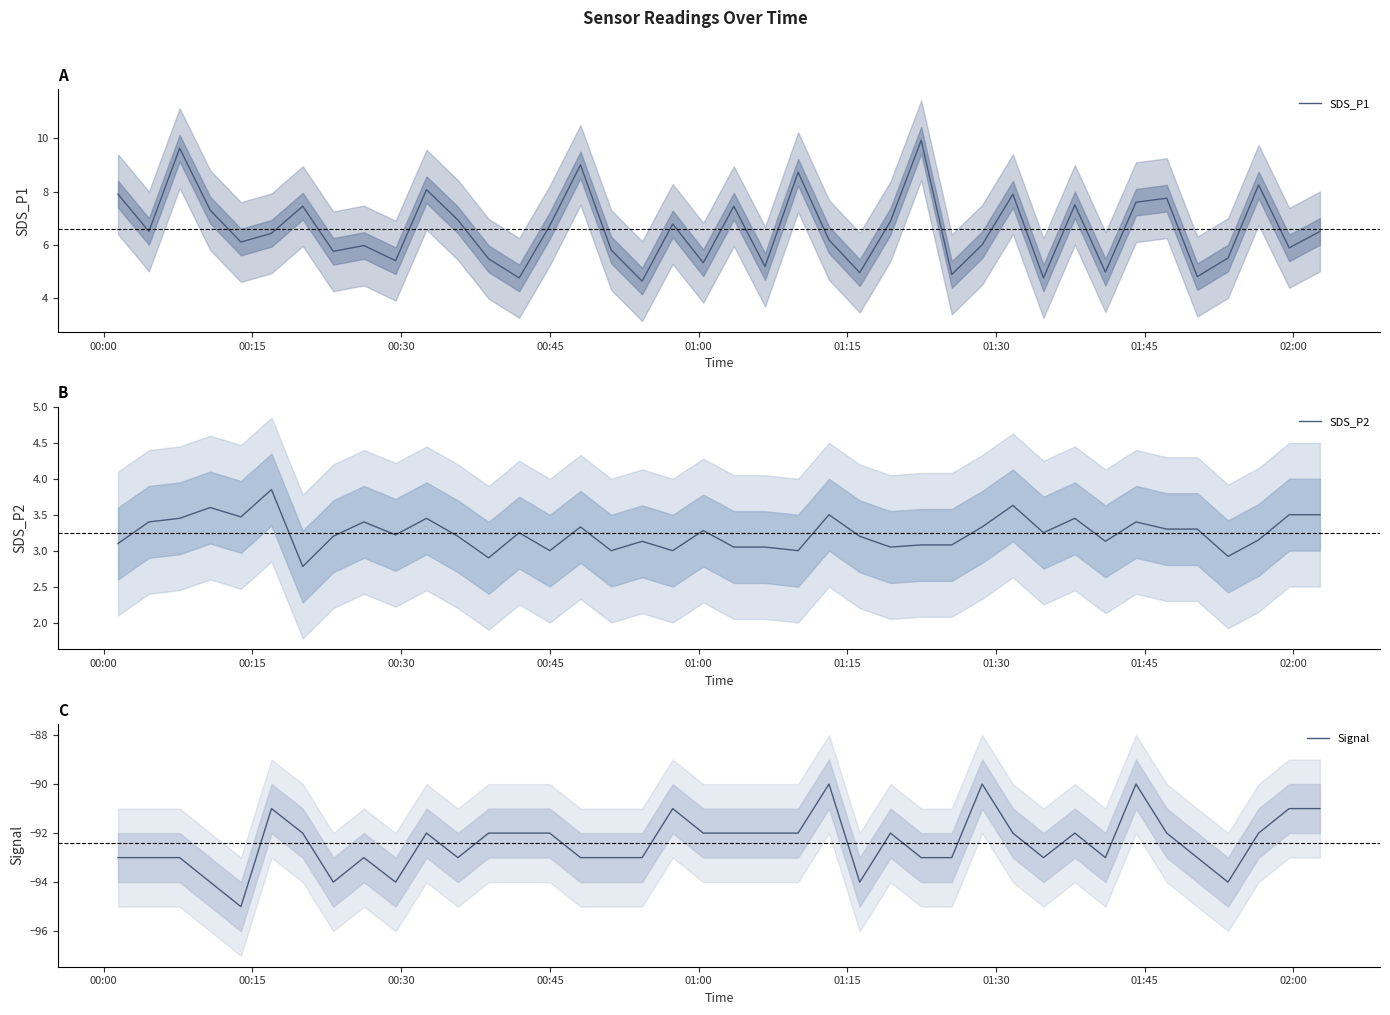

True or false: SDS_P1 and Signal intersect in this chart.

False